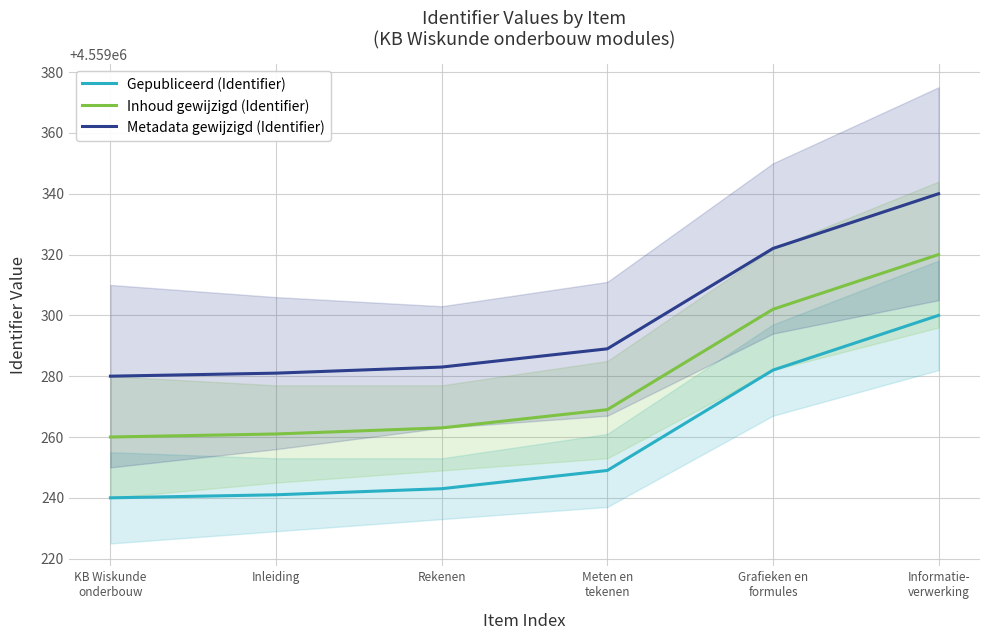

Count the number of data series in this chart.

3